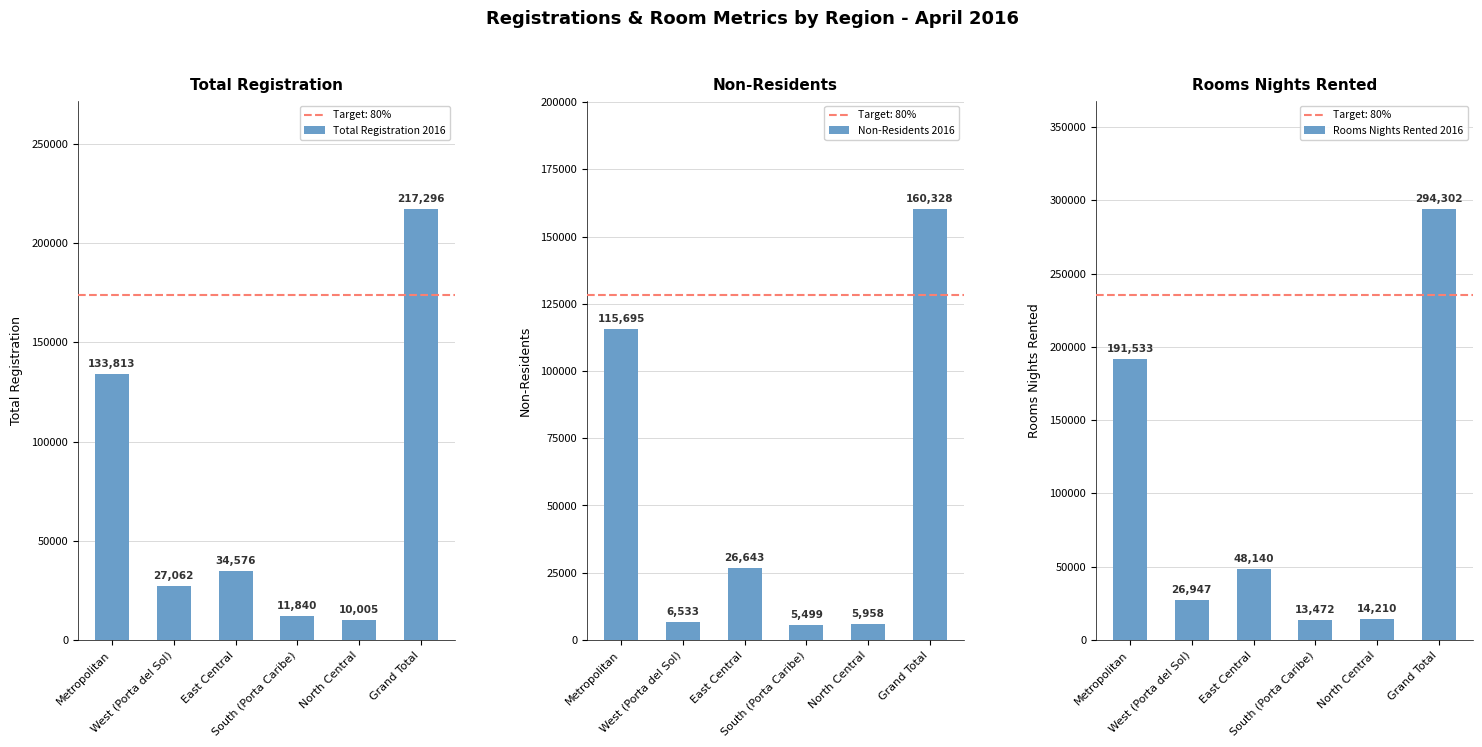

What is the difference between the maximum and minimum values in the Non-Residents 2016 series?

154829